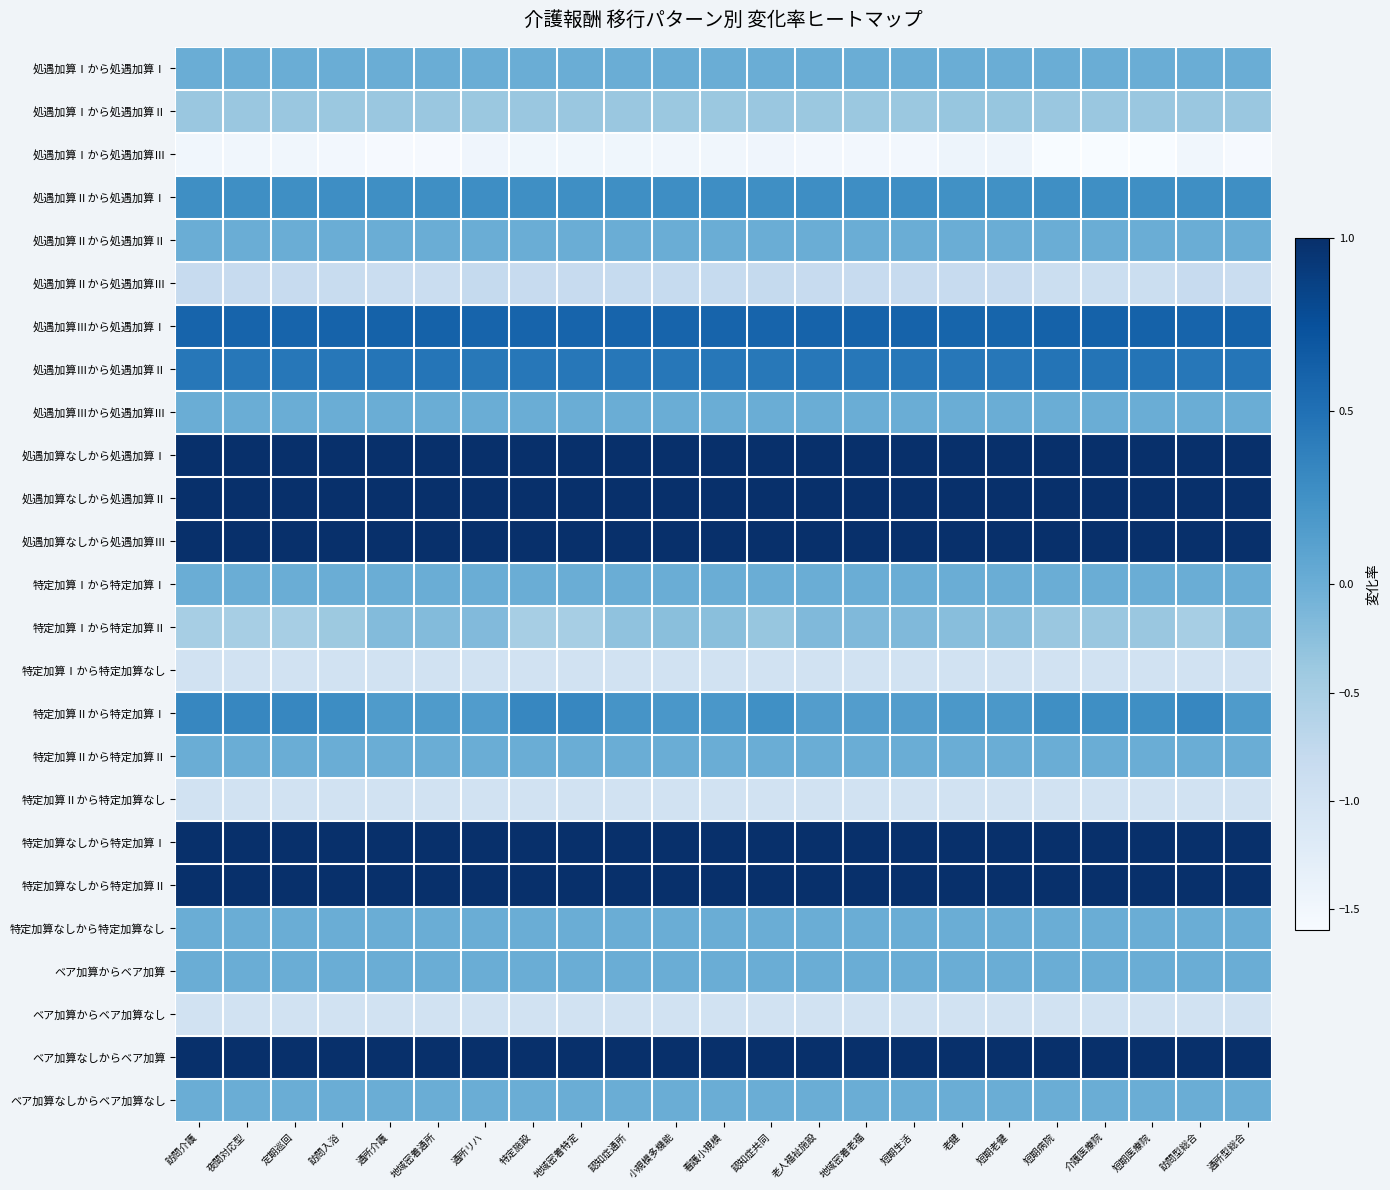

Rank the series by their maximum value, from highest to lowest.

処遇加算なしから処遇加算Ⅰ, 処遇加算なしから処遇加算Ⅱ, 処遇加算なしから処遇加算Ⅲ, 特定加算なしから特定加算Ⅰ, 特定加算なしから特定加算Ⅱ, ベア加算なしからベア加算, 処遇加算Ⅲから処遇加算Ⅰ, 処遇加算Ⅲから処遇加算Ⅱ, 特定加算Ⅱから特定加算Ⅰ, 処遇加算Ⅱから処遇加算Ⅰ, 処遇加算Ⅰから処遇加算Ⅰ, 処遇加算Ⅱから処遇加算Ⅱ, 処遇加算Ⅲから処遇加算Ⅲ, 特定加算Ⅰから特定加算Ⅰ, 特定加算Ⅱから特定加算Ⅱ, 特定加算なしから特定加算なし, ベア加算からベア加算, ベア加算なしからベア加算なし, 特定加算Ⅰから特定加算Ⅱ, 処遇加算Ⅰから処遇加算Ⅱ, 処遇加算Ⅱから処遇加算Ⅲ, 特定加算Ⅰから特定加算なし, 特定加算Ⅱから特定加算なし, ベア加算からベア加算なし, 処遇加算Ⅰから処遇加算Ⅲ